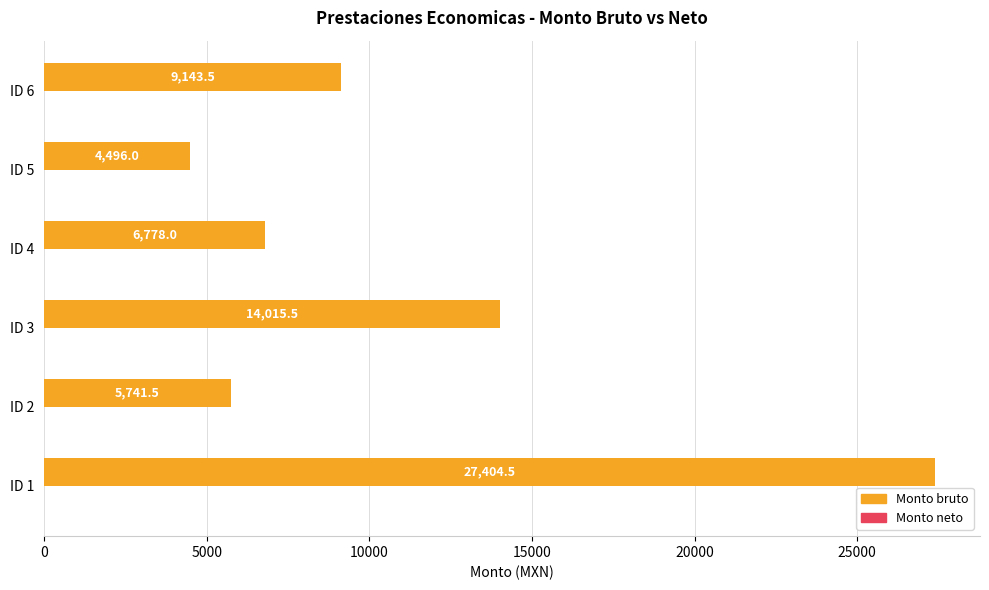

Reading top to bottom, list all the values displayed in this chart.

9143.5	4496.0	6778.0	14015.5	5741.5	27404.5